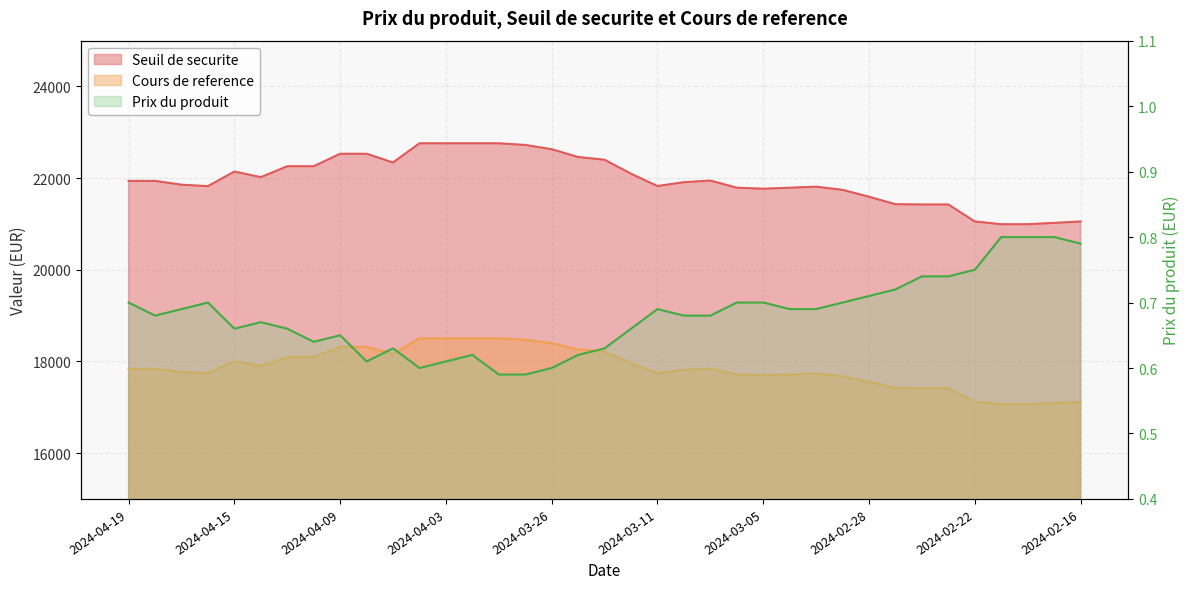

How many lines are shown in the chart?

3